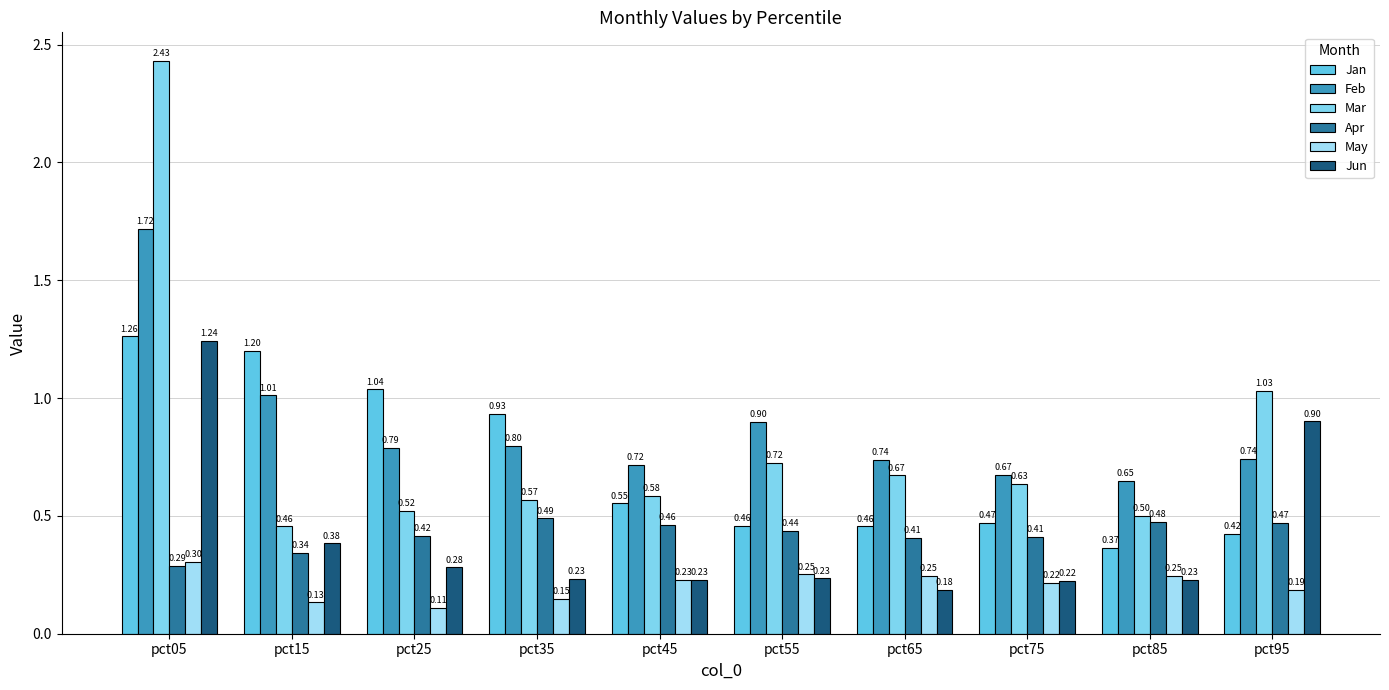

Count the number of data series in this chart.

6